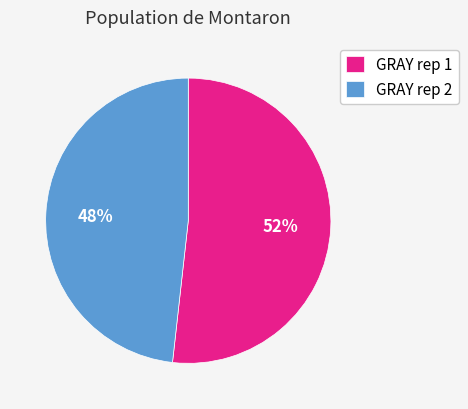

Combined, do GRAY rep 2 and GRAY rep 1 account for over 50%?

Yes